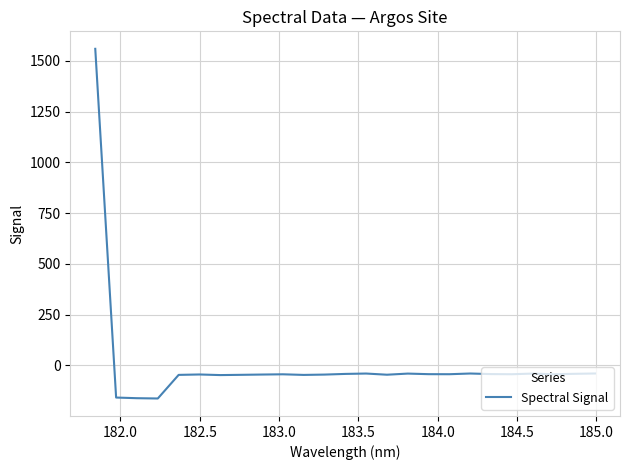

What is the average value?

6.4